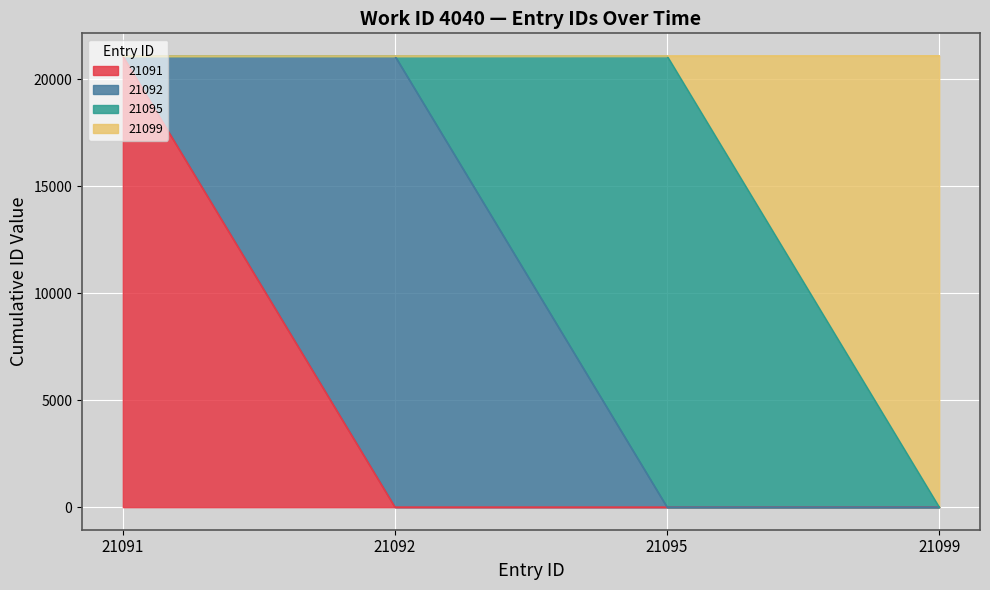

What is the value of the 1st point from the left?

21091